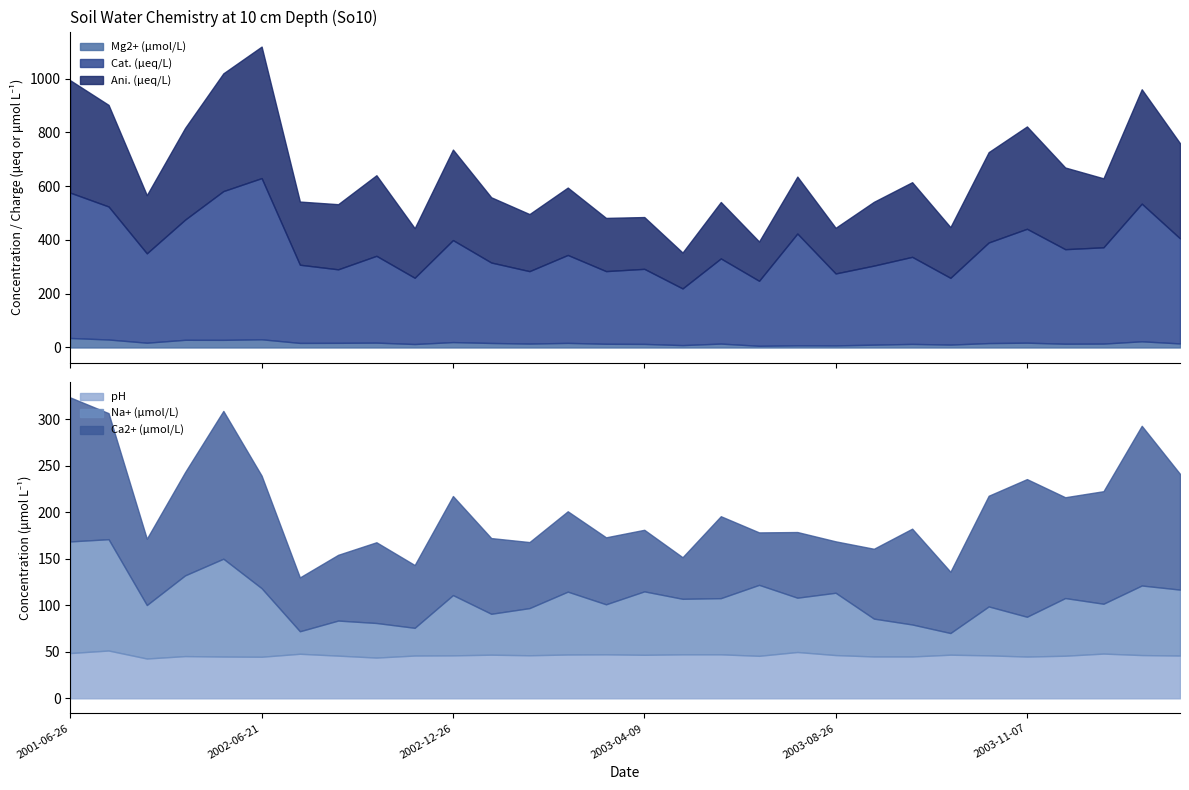

What position from the left is 2003-10-24?

25